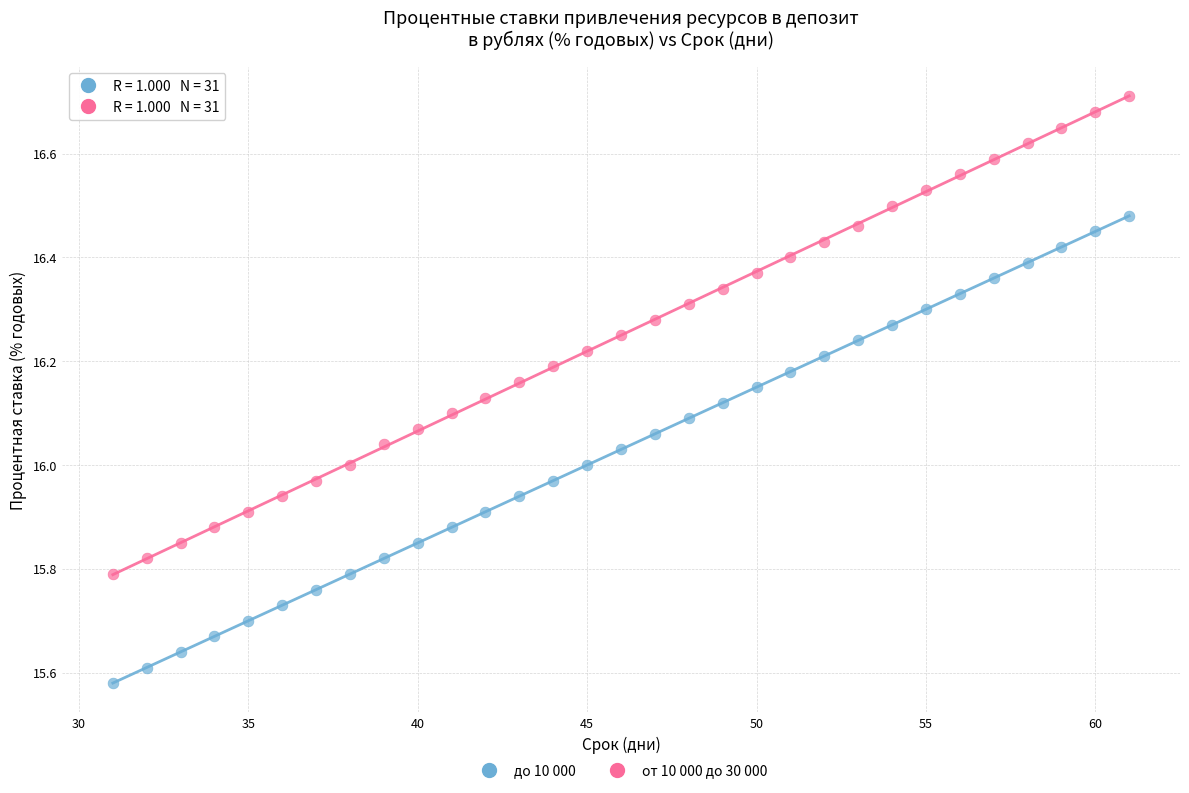

Which series contains the lowest Y value?

до 10 000